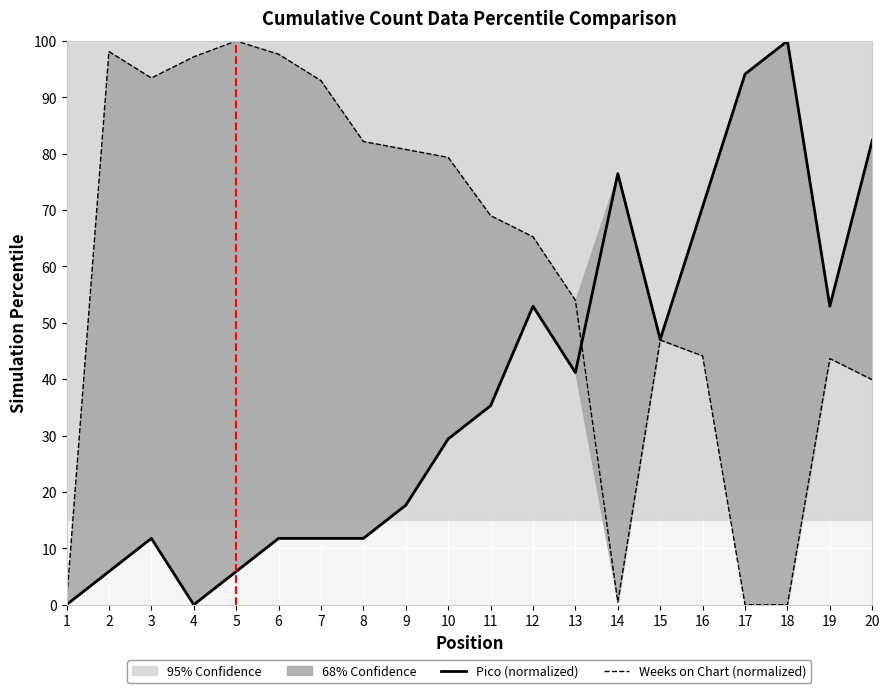

What is the spread (max minus min) of values at 17?

94.1